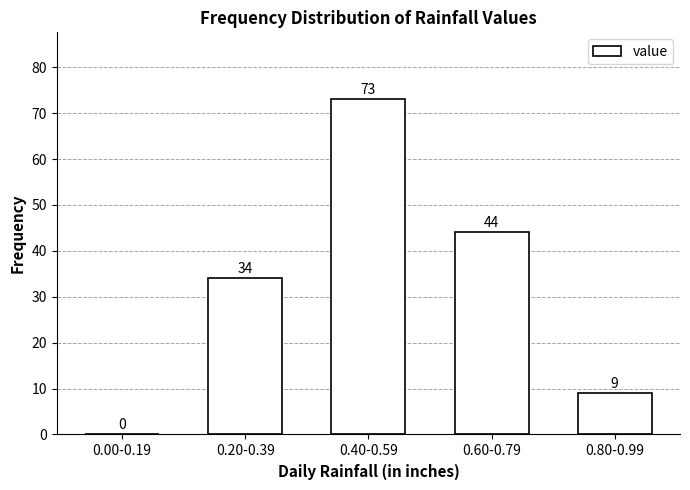

Reading left to right, what are all the values shown in this chart?

0.00-0.19=0	0.20-0.39=34	0.40-0.59=73	0.60-0.79=44	0.80-0.99=9